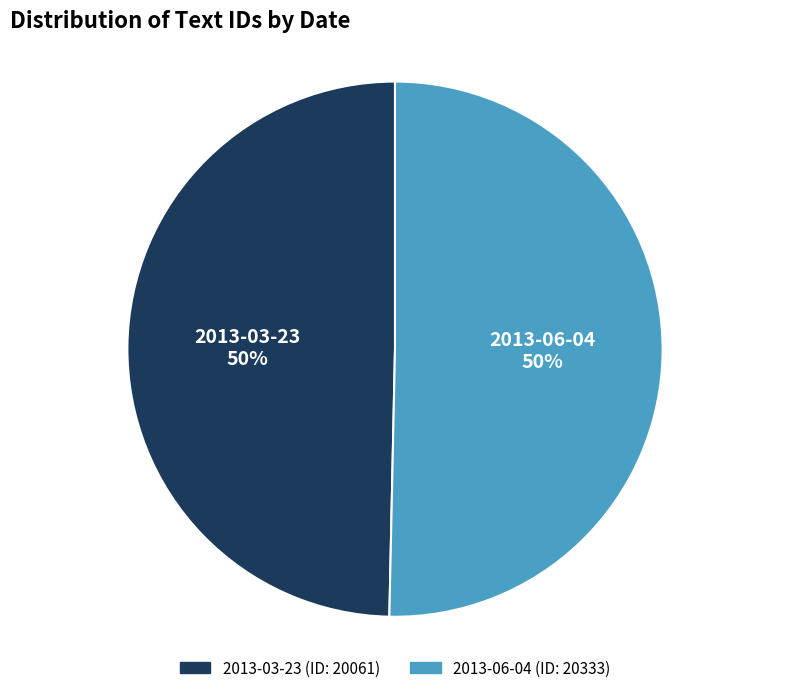

Is it true that 2013-06-04 is 50% of the pie?

True